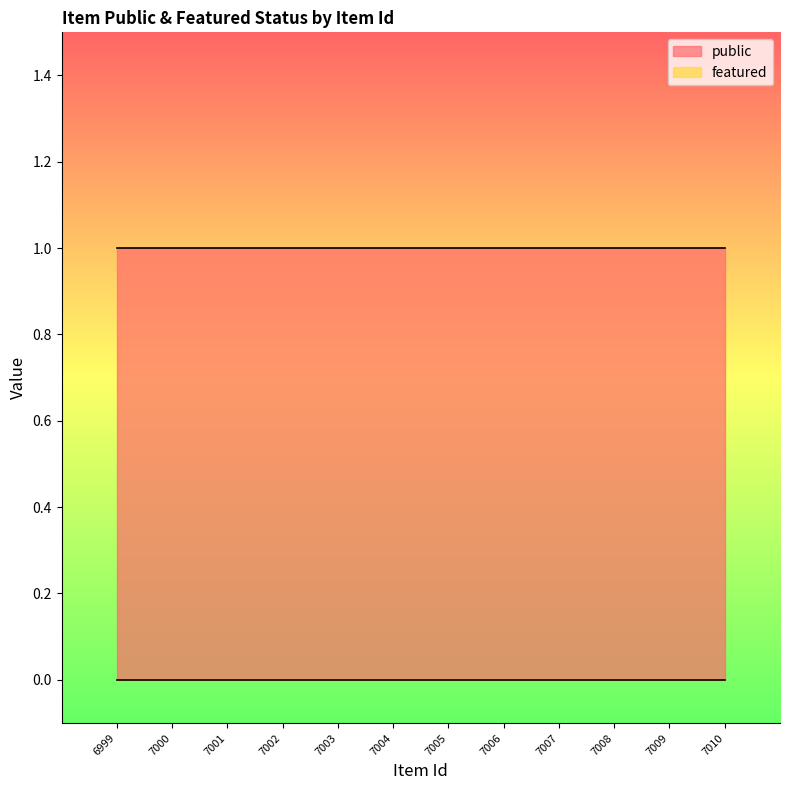

True or false: public has more than 2 interior local peaks.

False